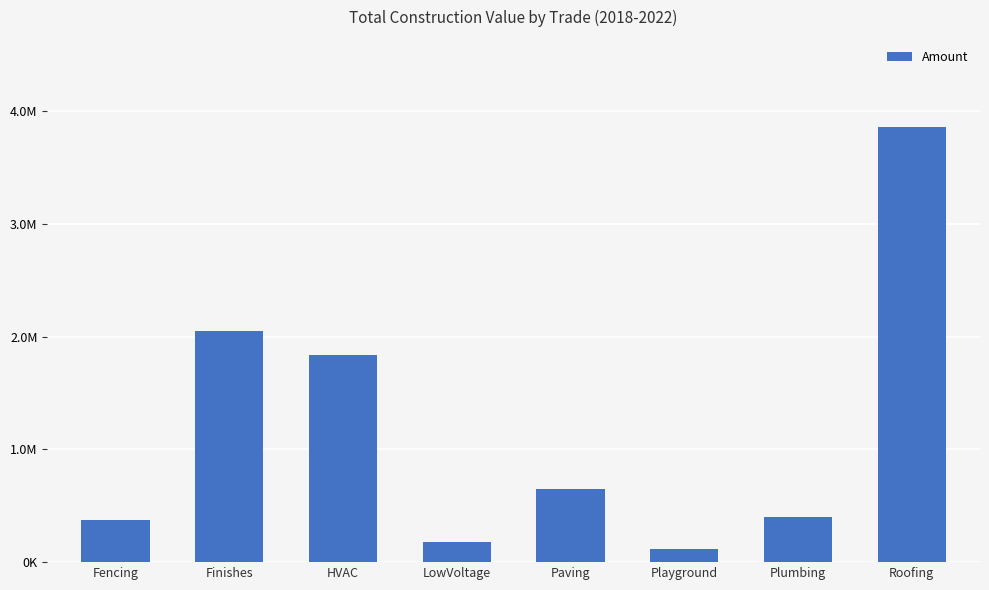

Which category has the highest value across all series?

Roofing